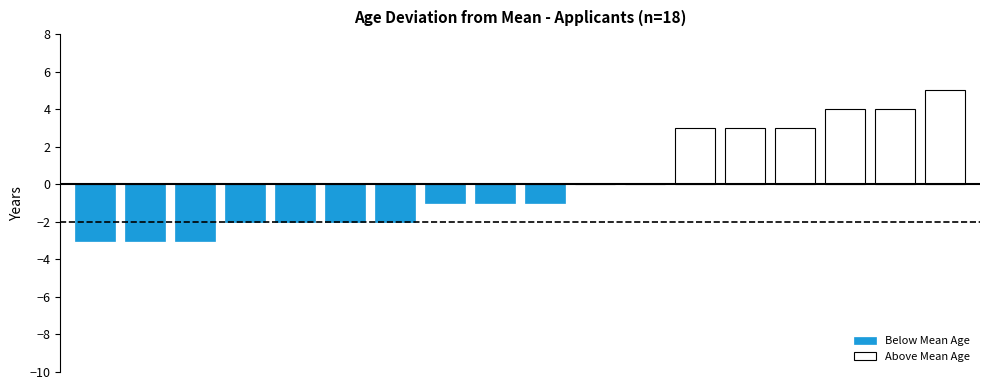

At how many categories does at least one series exceed 0?

6